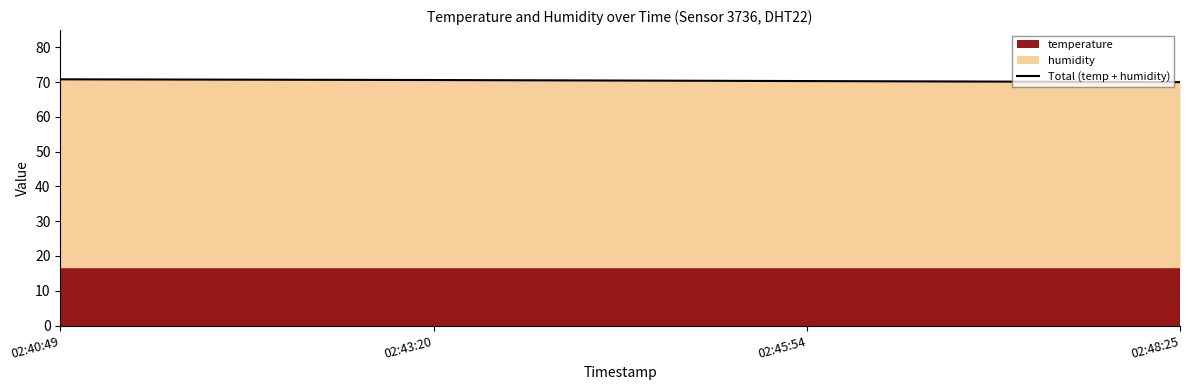

Rank the categories by value from lowest to highest.

02:48:25, 02:45:54, 02:43:20, 02:40:49